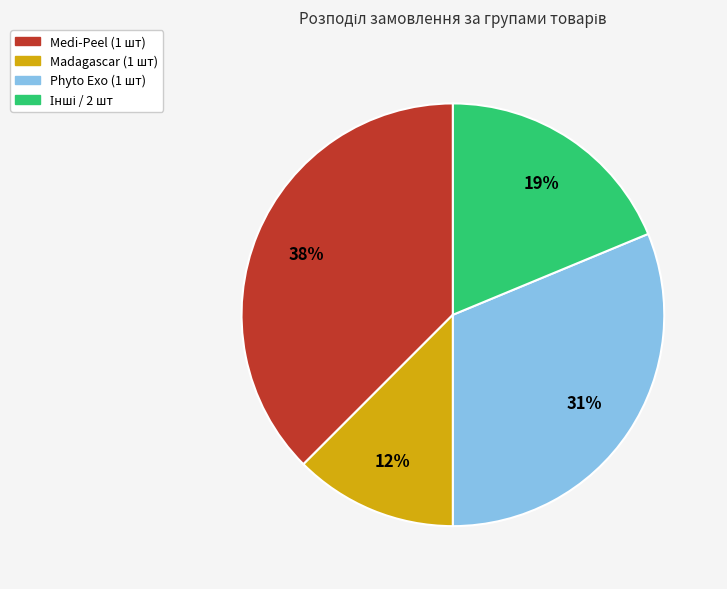

Does any single category account for the majority?

No